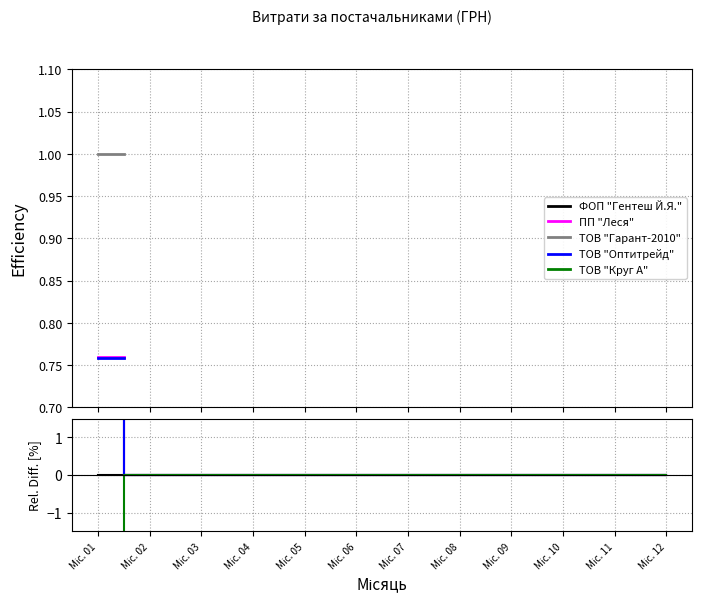

Is the value of ТОВ "Круг А" at Міс. 04 greater than the value of ПП "Леся" at Міс. 01?

No